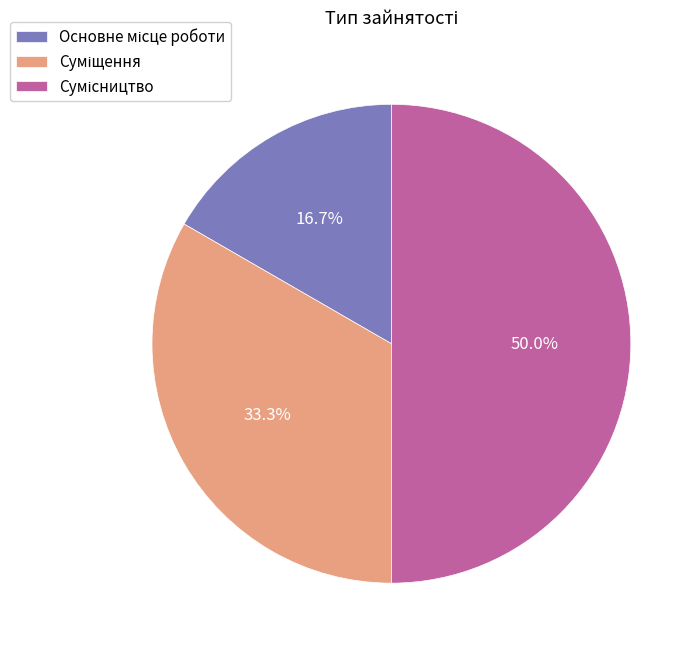

Count the number of slices in the pie.

3